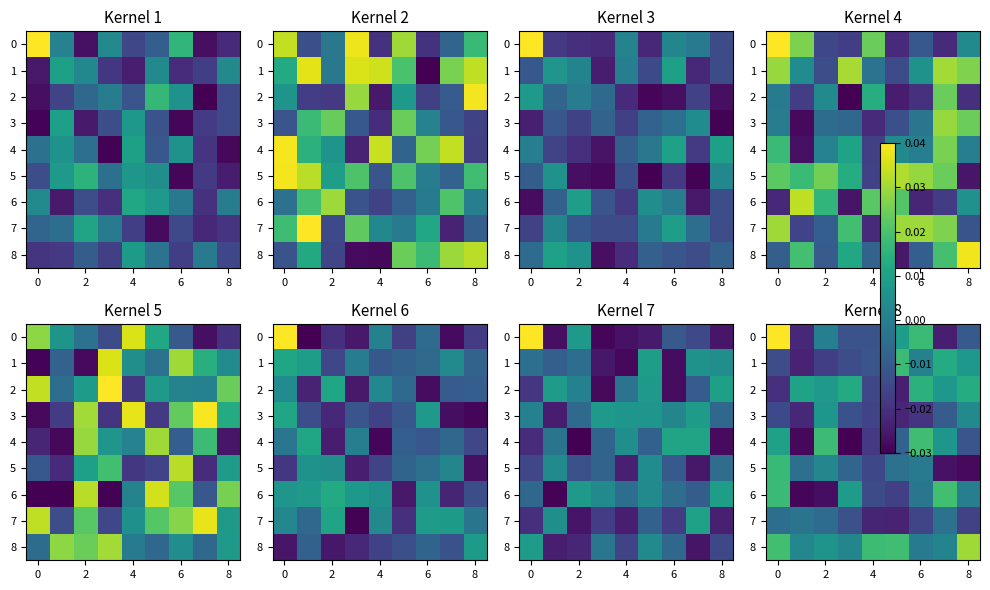

Which series has the largest total across all categories?

8